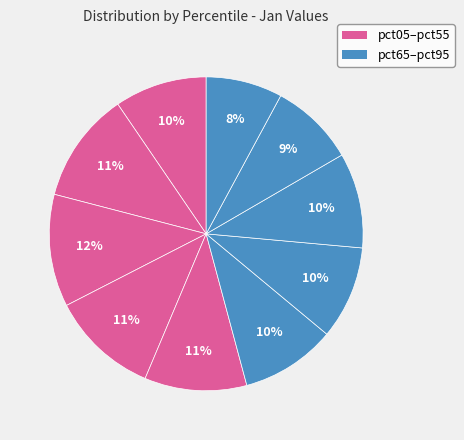

Count the number of slices in the pie.

10